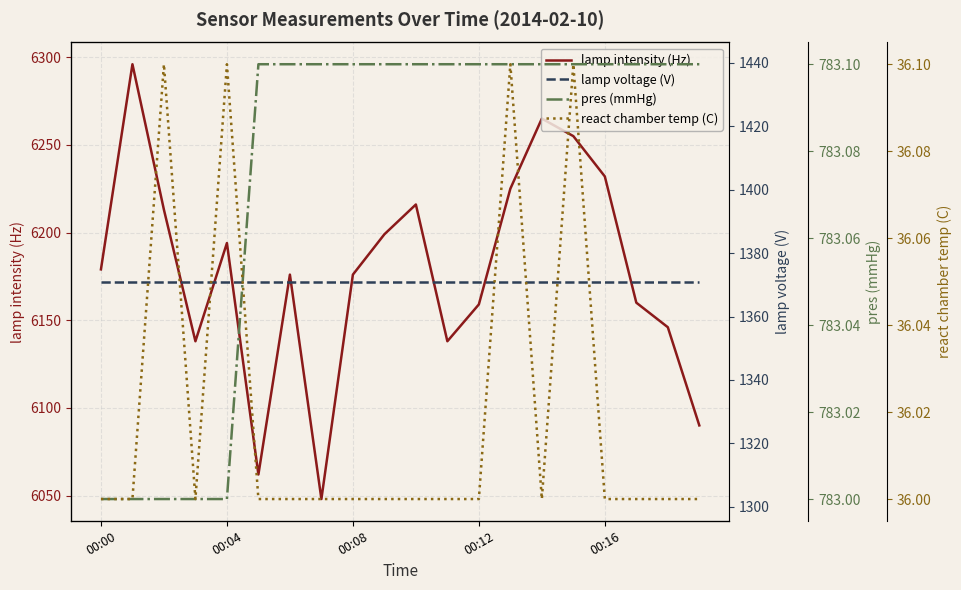

Reading left to right, extract all data points from this chart.

lamp intensity (Hz): 6179.0	6296.0	6213.0	6138.0	6194.0	6062.0	6176.0	6048.0	6176.0	6199.0	6216.0	6138.0	6159.0	6225.0	6265.0	6255.0	6232.0	6160.0	6146.0	6090.0
lamp voltage (V): 1371.0	1371.0	1371.0	1371.0	1371.0	1371.0	1371.0	1371.0	1371.0	1371.0	1371.0	1371.0	1371.0	1371.0	1371.0	1371.0	1371.0	1371.0	1371.0	1371.0
pres (mmHg): 783.0	783.0	783.0	783.0	783.0	783.1	783.1	783.1	783.1	783.1	783.1	783.1	783.1	783.1	783.1	783.1	783.1	783.1	783.1	783.1
react chamber temp (C): 36.0	36.0	36.1	36.0	36.1	36.0	36.0	36.0	36.0	36.0	36.0	36.0	36.0	36.1	36.0	36.1	36.0	36.0	36.0	36.0